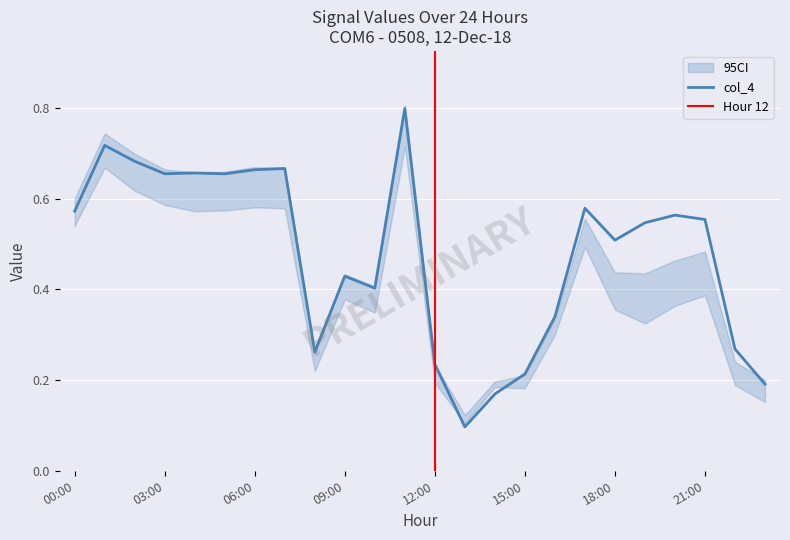

What is the spread (max minus min) of values at 00:00?

0.1